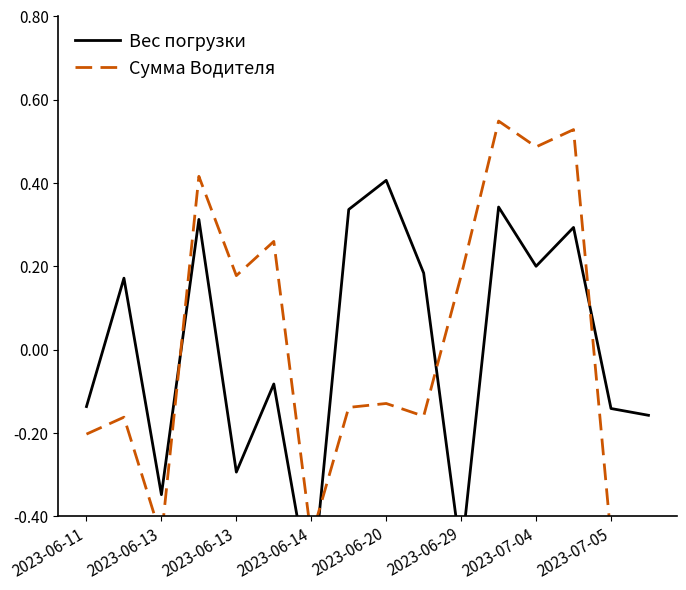

True or false: Сумма Водителя and Вес погрузки intersect in this chart.

True